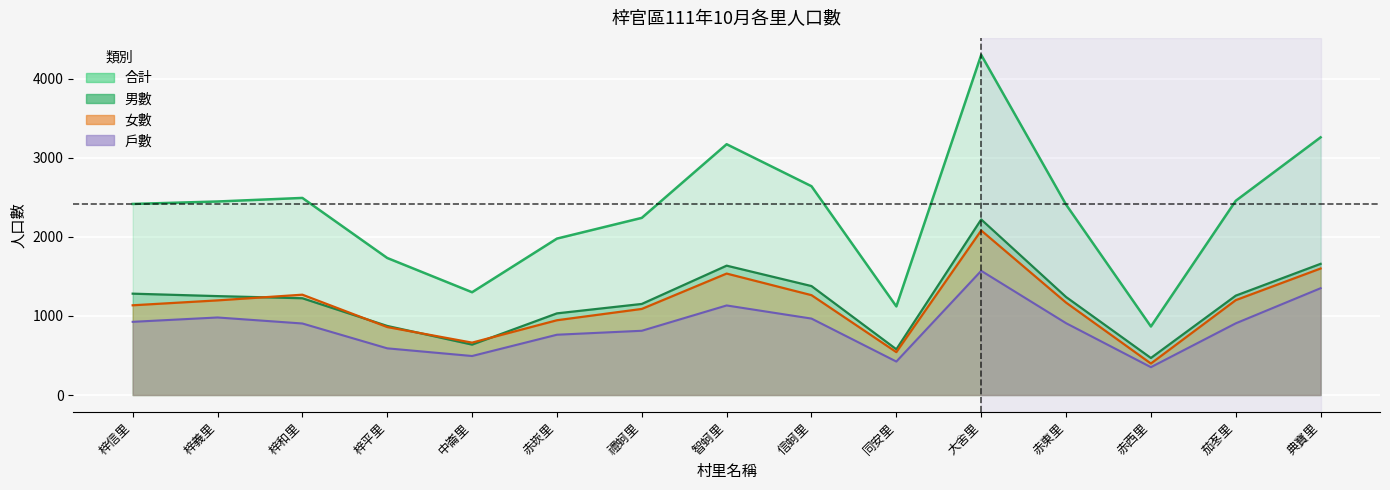

At which label does 女數 first exceed 1168?

梓義里